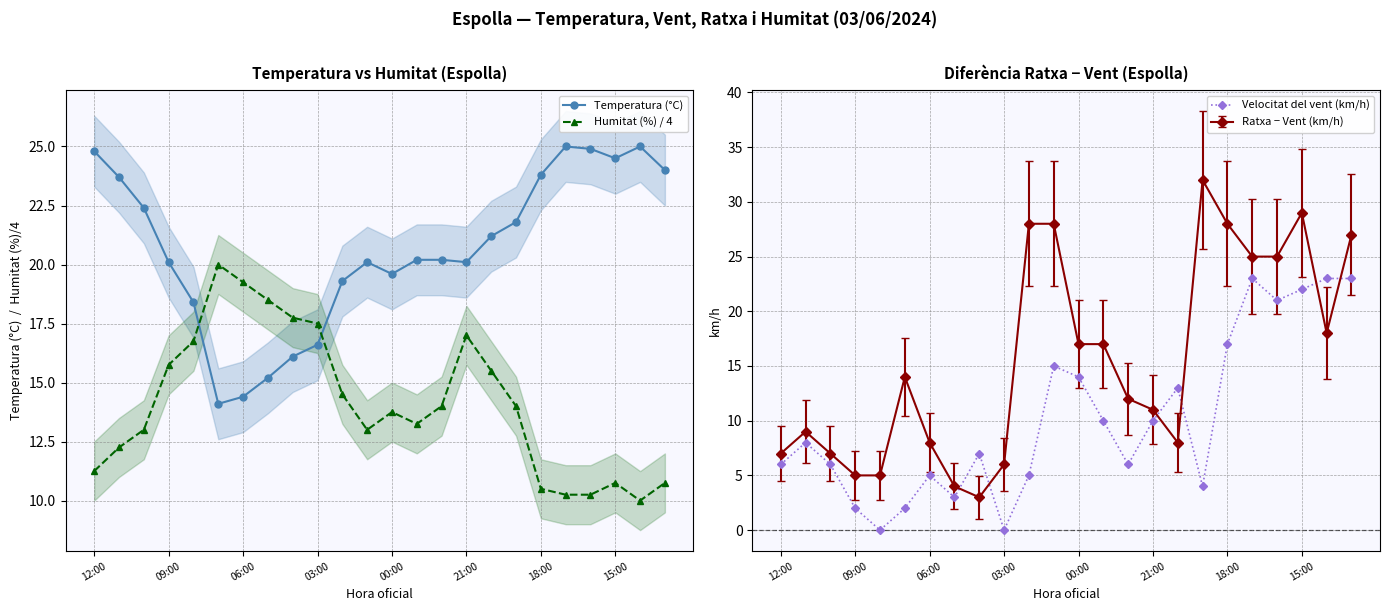

True or false: Velocitat del vent (km/h) and Temperatura (°C) intersect in this chart.

False